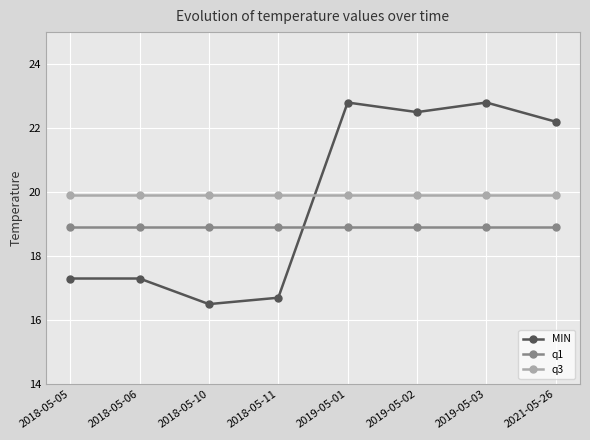

What is the label of the 3rd point from the left?

2018-05-10